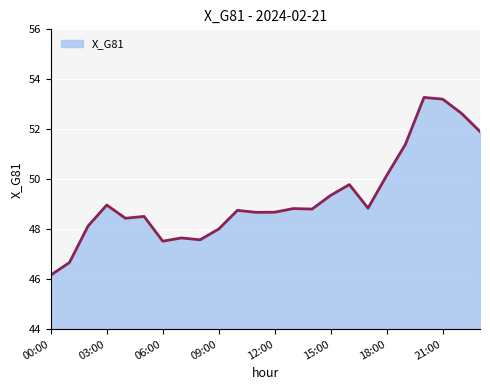

What is the difference between the maximum and minimum values?

7.1